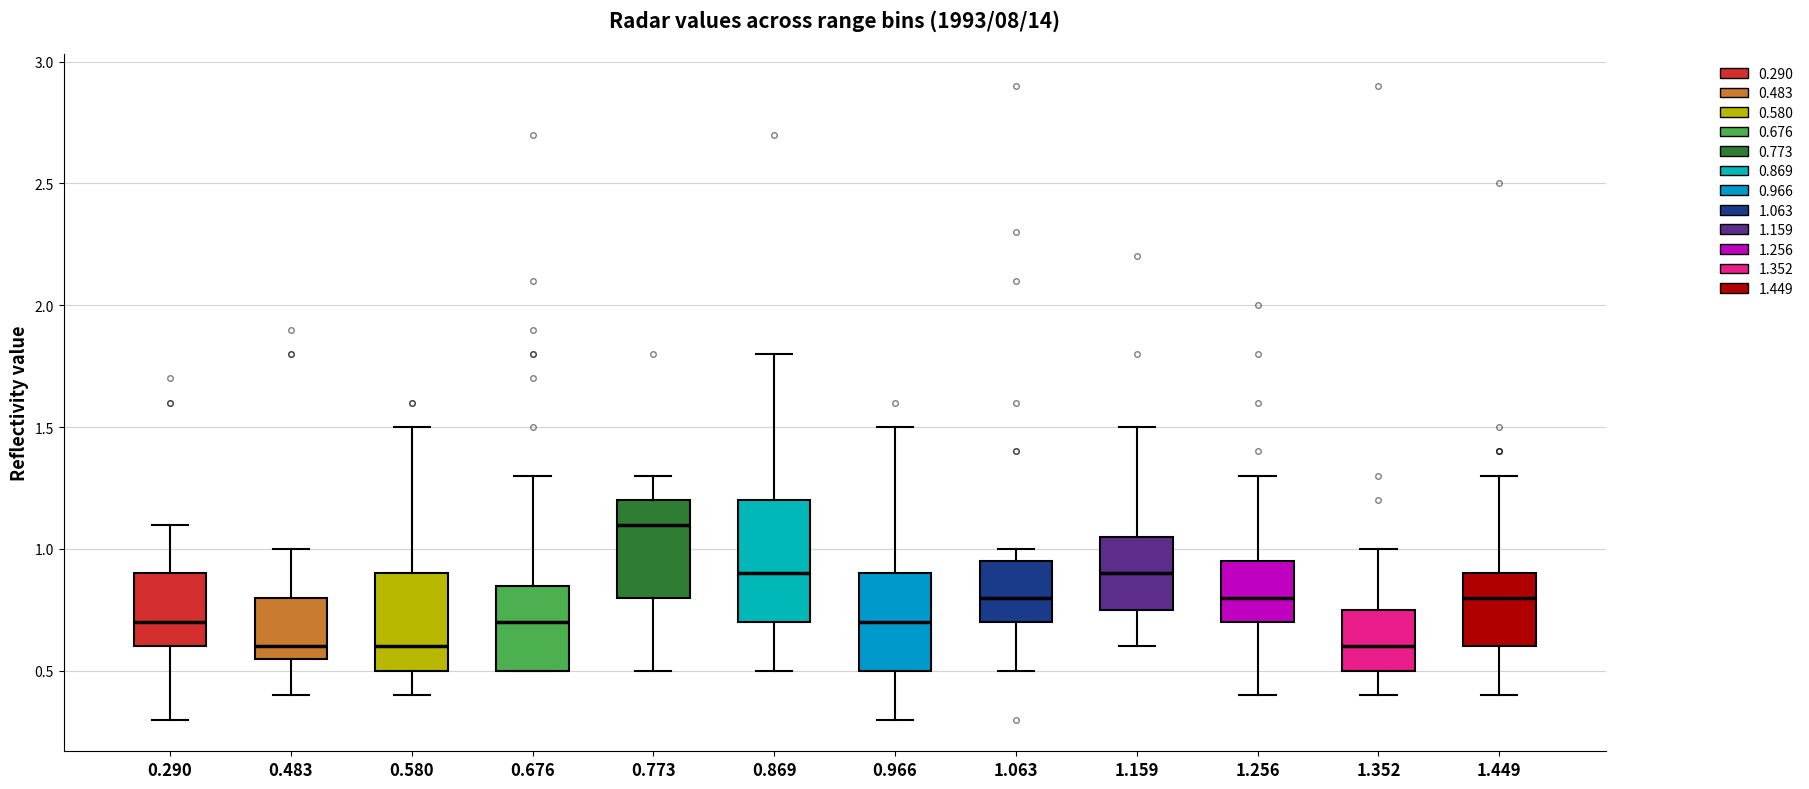

Comparing the boxes themselves (not the whiskers), which one is the tallest?

0.869